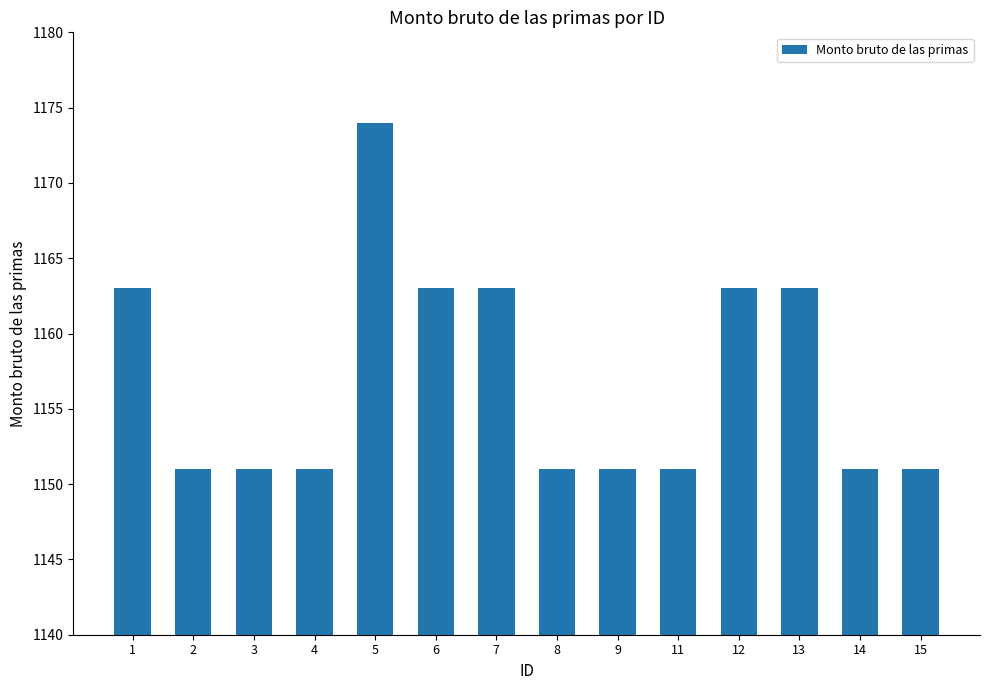

Reading right to left, list all the values displayed in this chart.

15=1151	14=1151	13=1163	12=1163	11=1151	9=1151	8=1151	7=1163	6=1163	5=1174	4=1151	3=1151	2=1151	1=1163